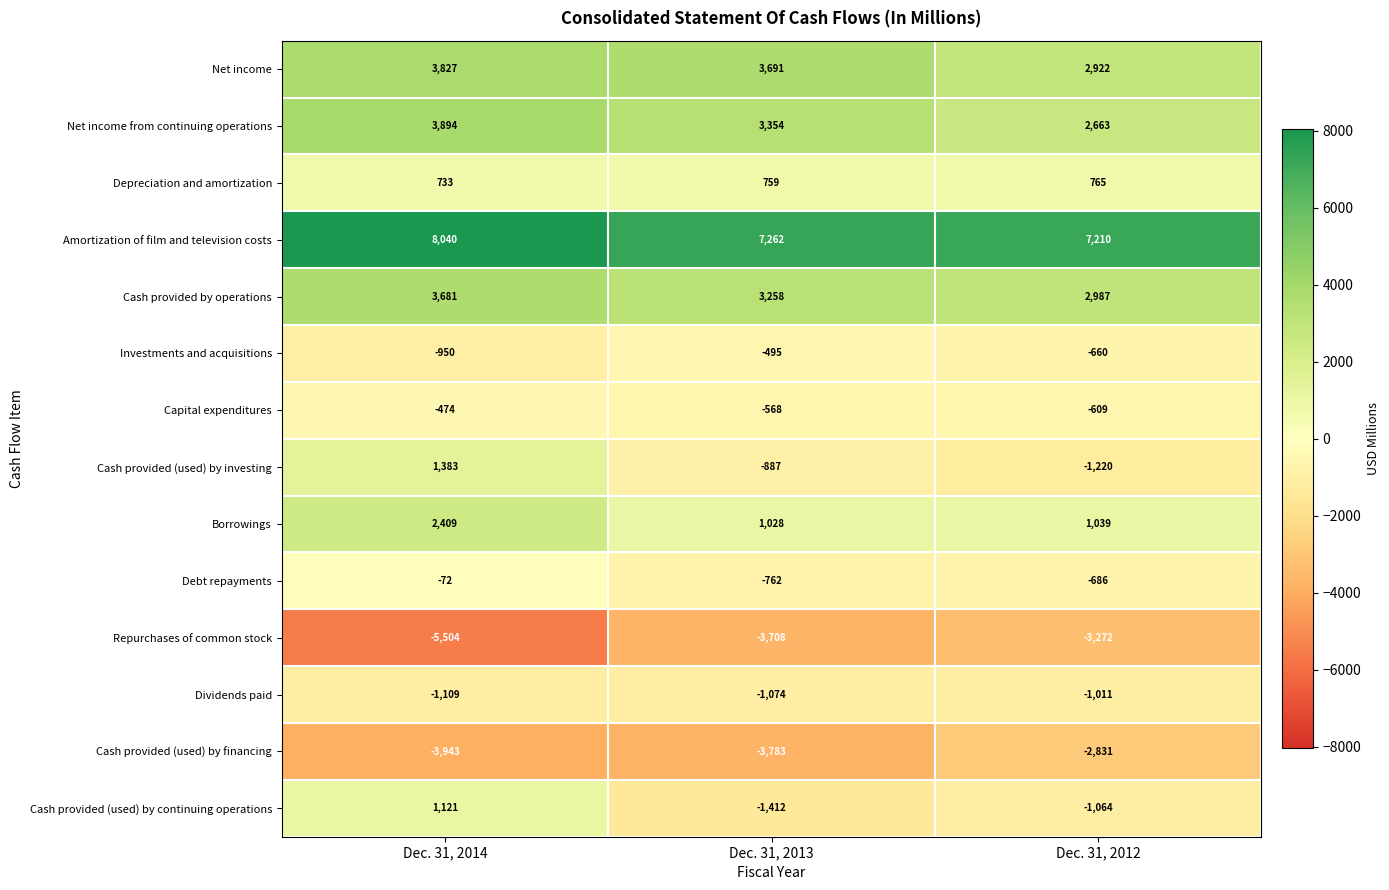

Which category has the lowest value across all series?

Dec. 31, 2014